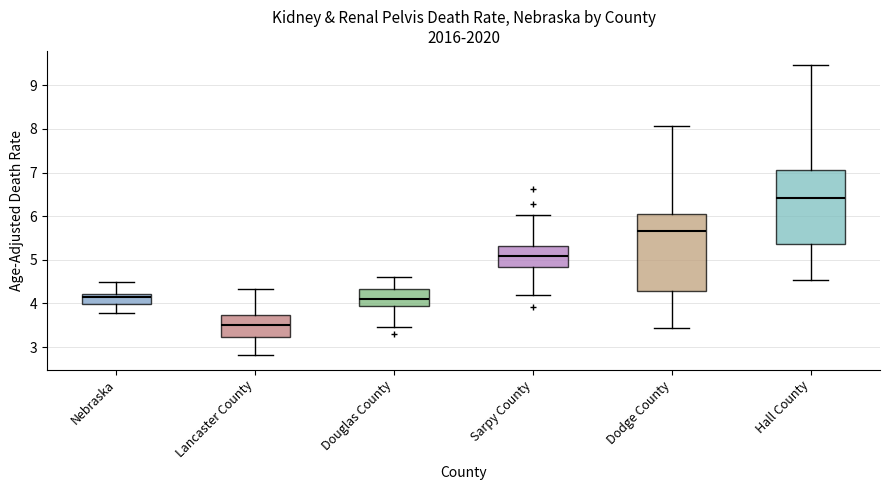

Which box has the highest median line?

Hall County